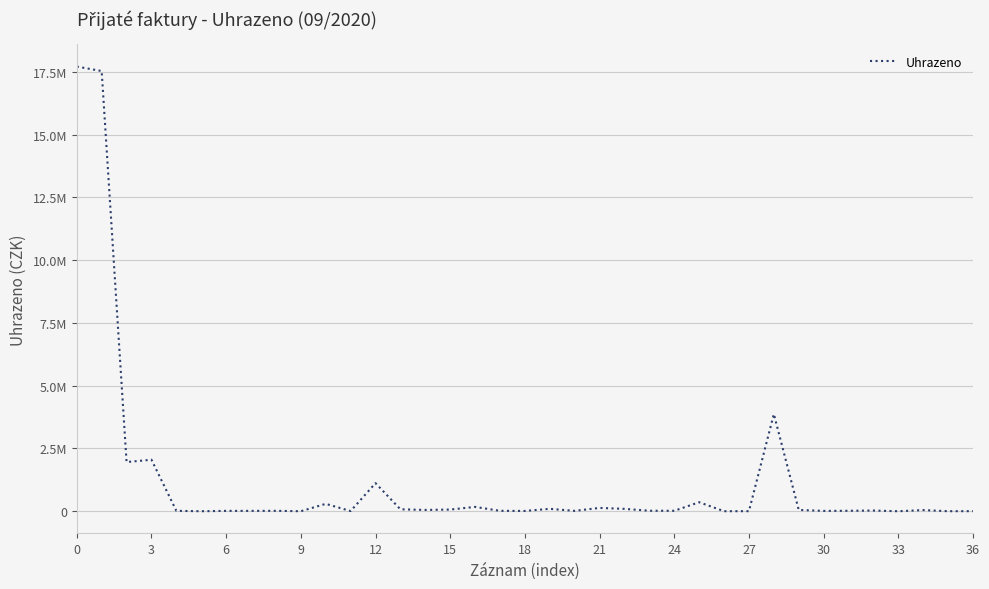

Is this an area chart (filled region under the line)?

No